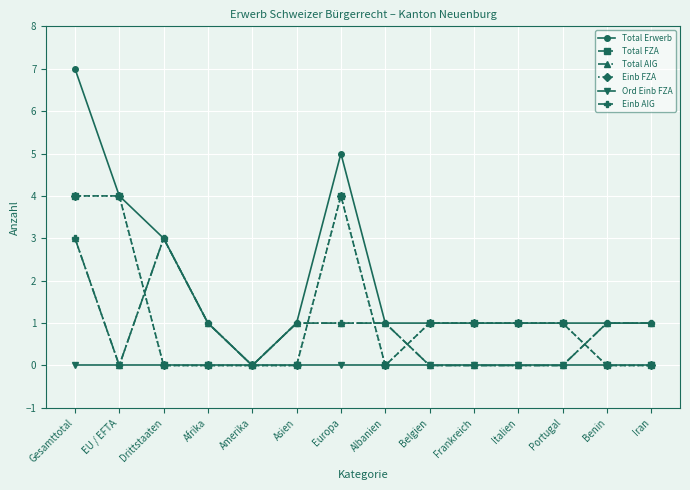

Does the chart have visible grid lines?

Yes